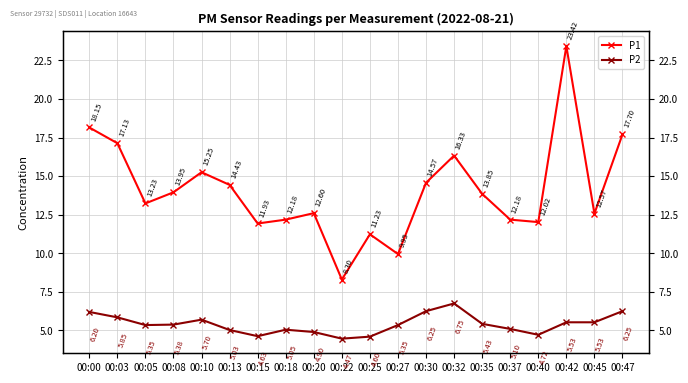

What are all the series names shown in the legend?

P1, P2